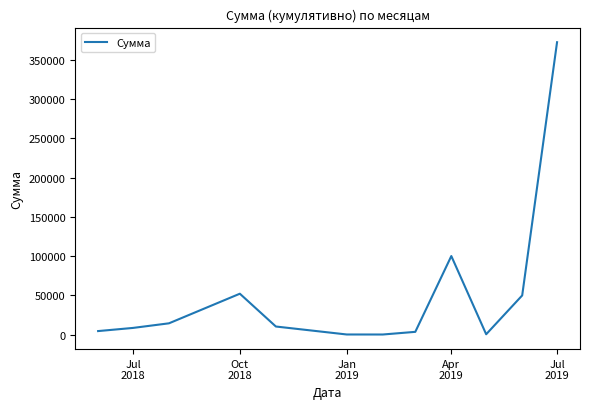

What is the average value?

51269.9